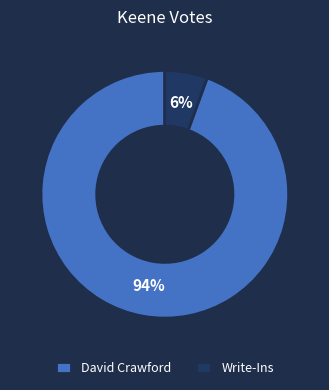

Is there any slice that represents more than half of the pie?

Yes